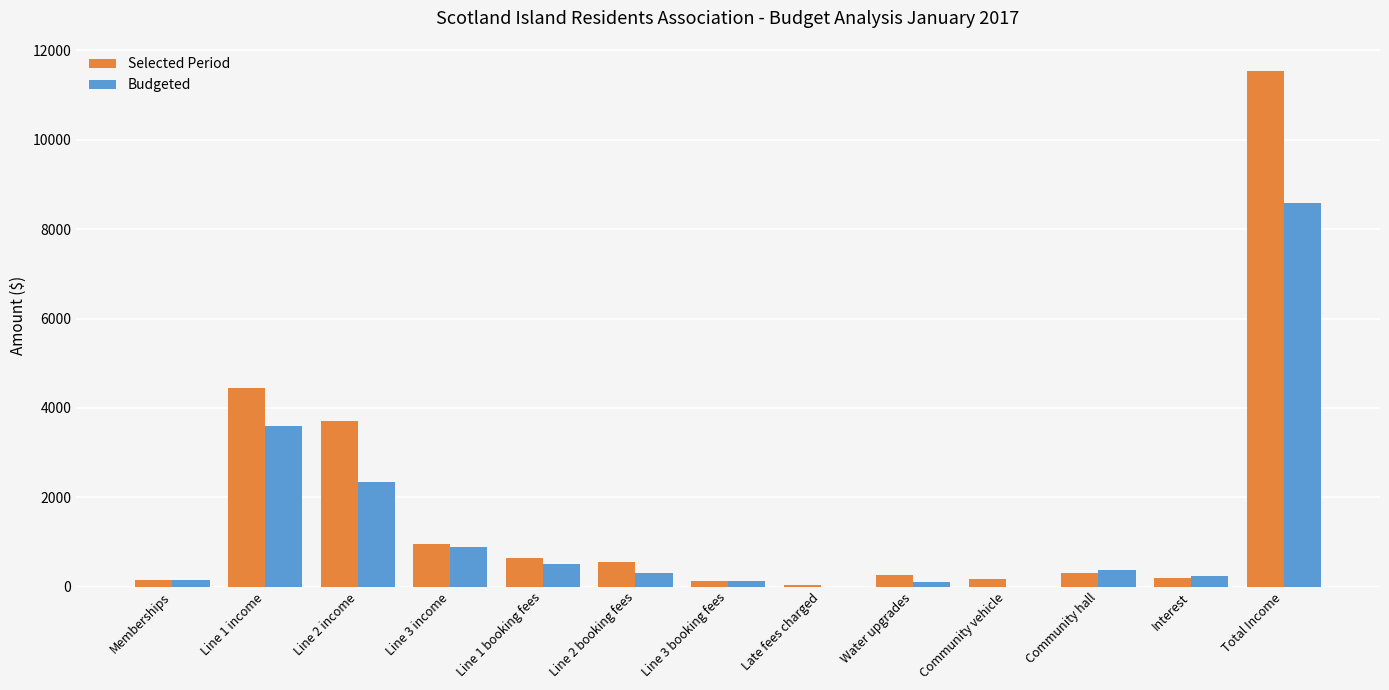

How many data points does each series have?

13